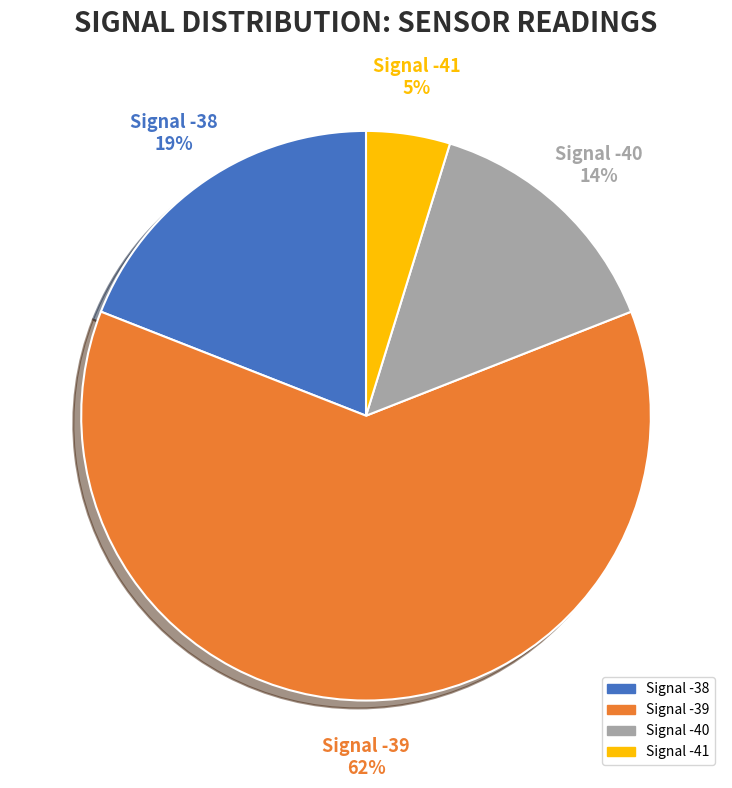

To the nearest percent, what is the average slice percentage?

25%